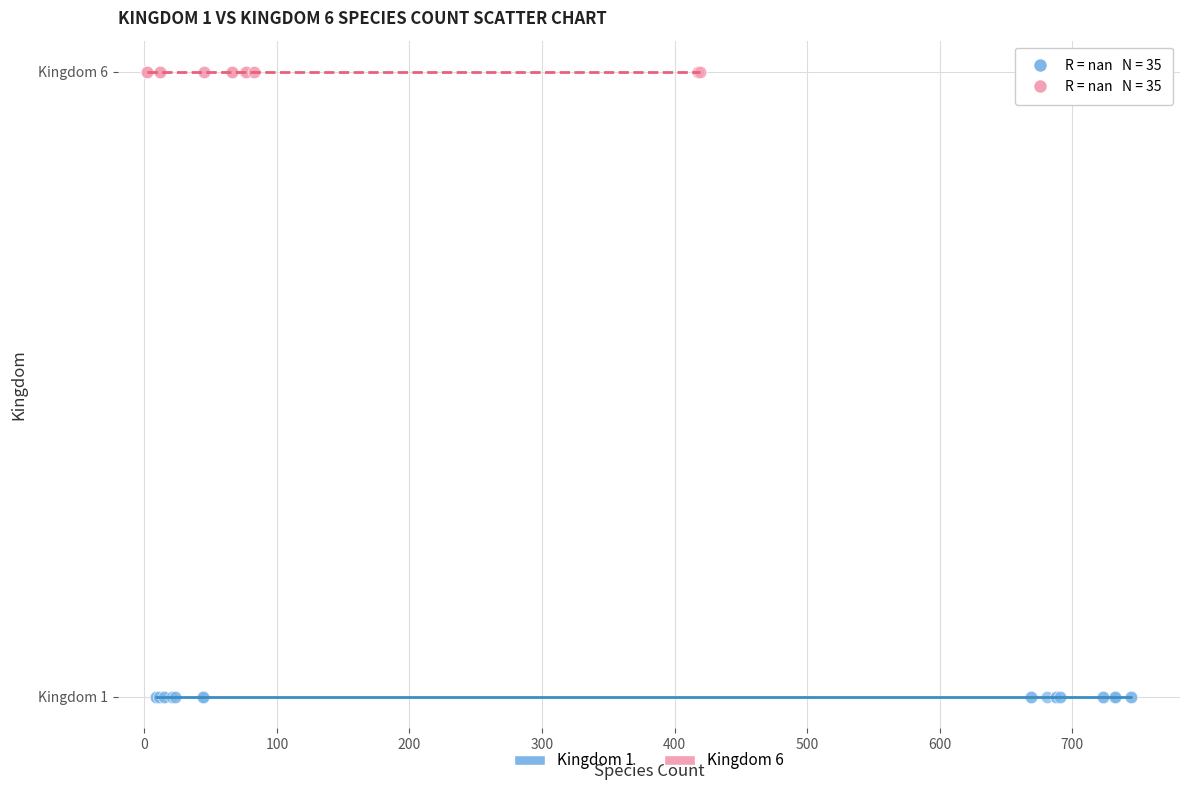

What are all the series names shown in the legend?

Kingdom 1, Kingdom 6